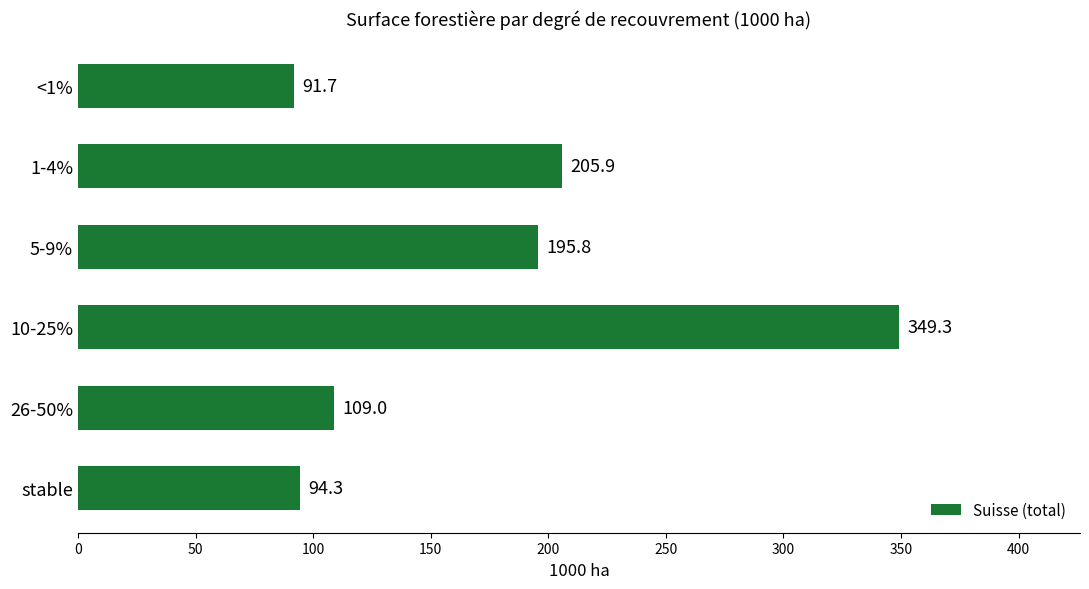

Reading bottom to top, transcribe all the data shown in this chart.

94.3	109.0	349.3	195.8	205.9	91.7